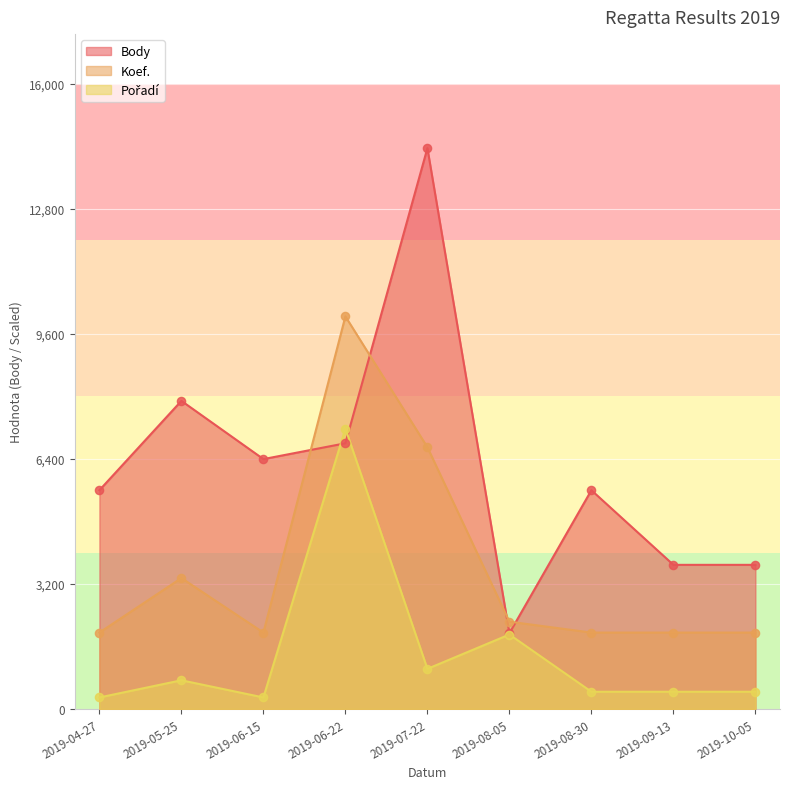

Which series has the largest total across all categories?

Body